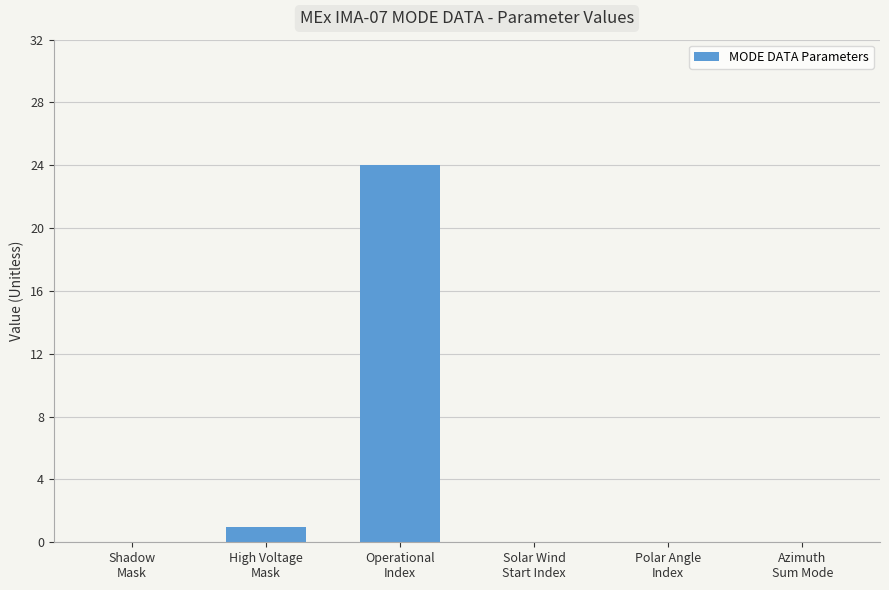

Between Solar Wind
Start Index and High Voltage
Mask, which is larger?

High Voltage
Mask